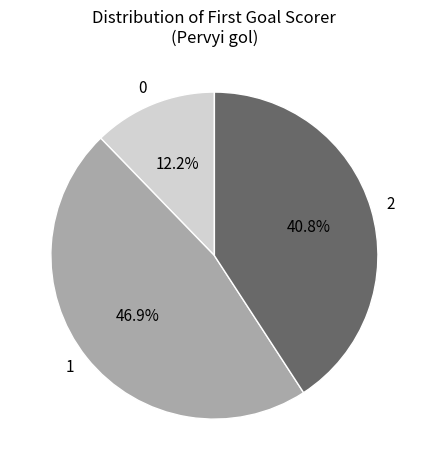

What is the ratio of the value at 1 to the value at 2?

1.1